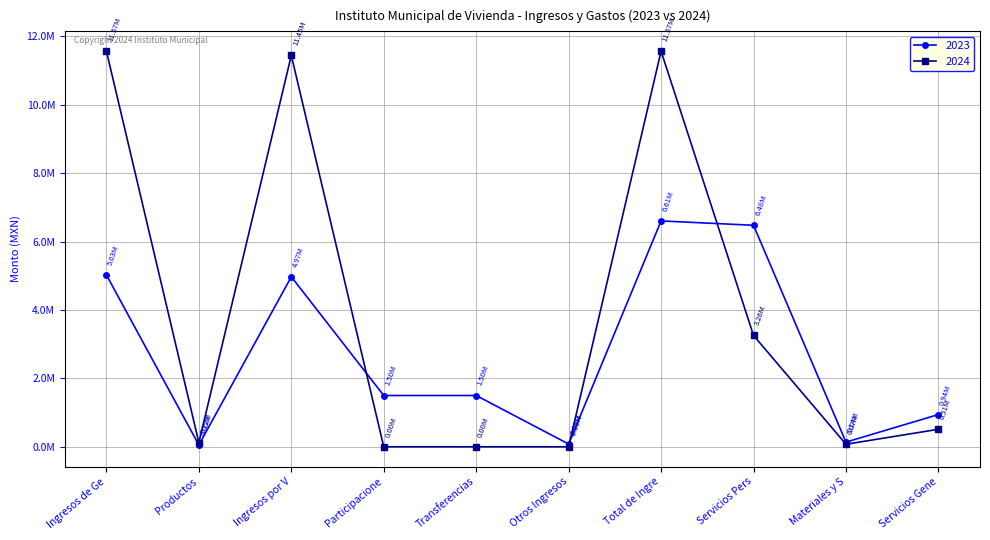

Is this an area chart (filled region under the line)?

No